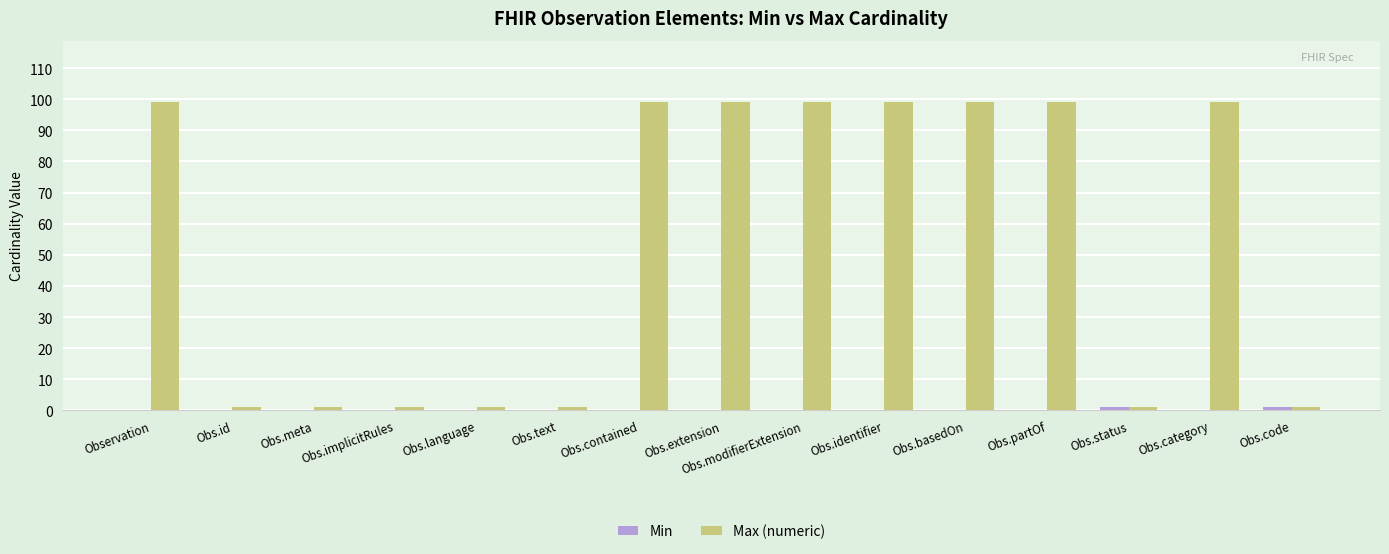

The Max (numeric) series shows 59 at Obs.contained. True or false?

False